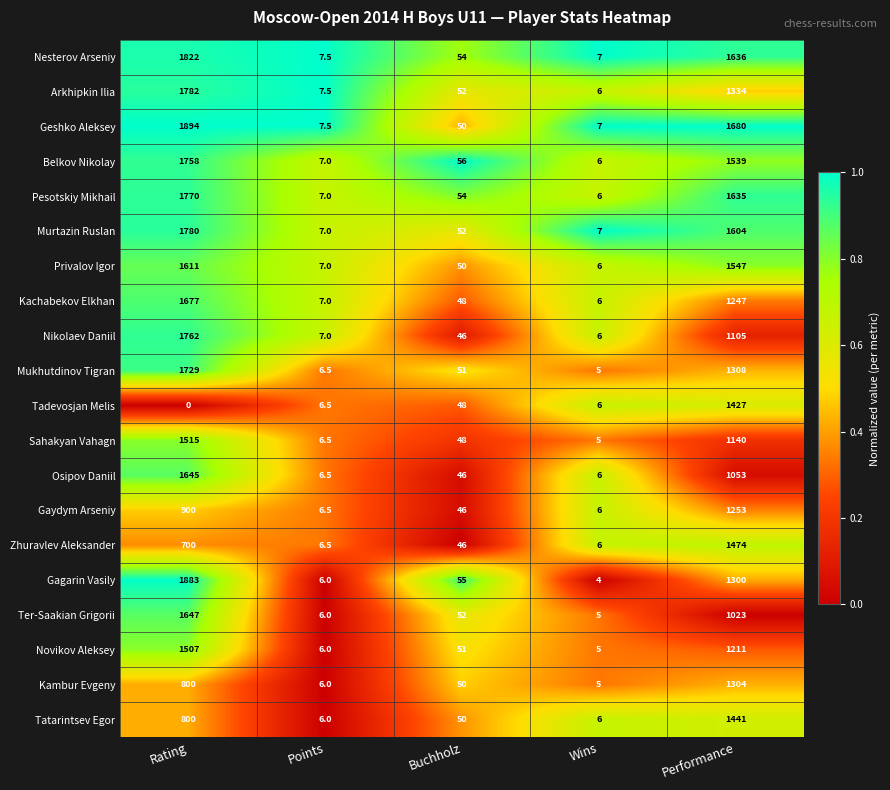

The value of Privalov Igor at Points is 9.8. True or false?

False